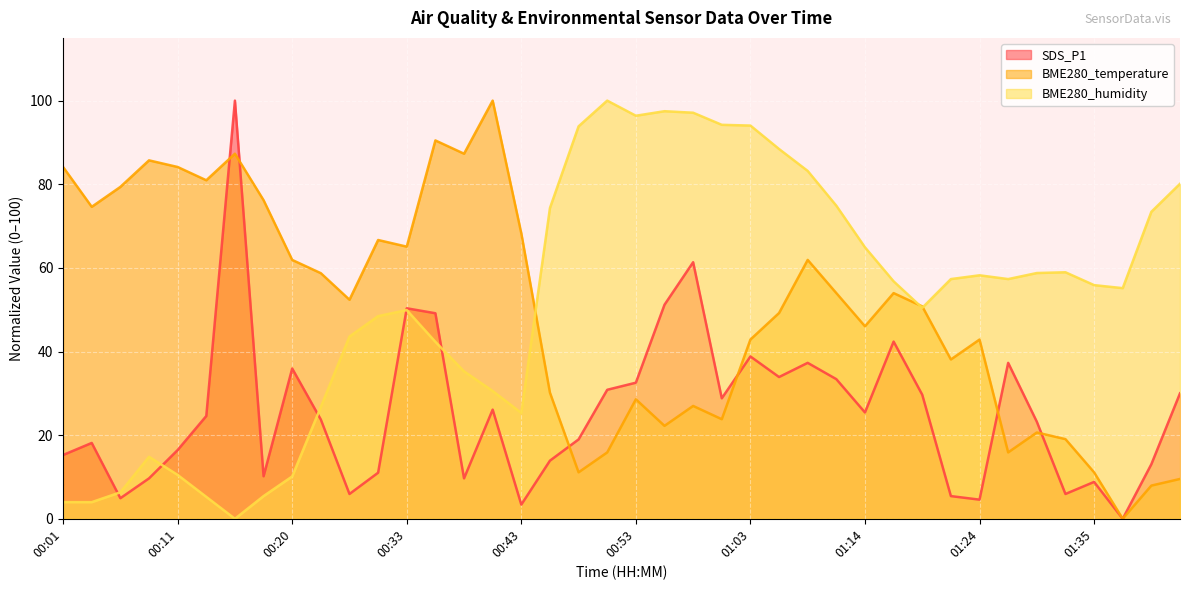

Reading left to right, transcribe all the data shown in this chart.

SDS_P1: 15.3	18.1	4.9	9.7	16.4	24.6	100.0	10.2	35.9	23.7	5.9	11.0	50.3	49.2	9.7	26.1	3.4	13.9	19.0	30.8	32.5	51.2	61.4	28.8	38.8	33.9	37.3	33.4	25.4	42.4	29.7	5.4	4.6	37.3	23.2	5.9	8.8	0.0	13.1	30.0
BME280_temperature: 84.1	74.6	79.4	85.7	84.1	81.0	87.3	76.2	61.9	58.7	52.4	66.7	65.1	90.5	87.3	100.0	68.3	30.2	11.1	15.9	28.6	22.2	27.0	23.8	42.9	49.2	61.9	54.0	46.0	54.0	50.8	38.1	42.9	15.9	20.6	19.0	11.1	0.0	7.9	9.5
BME280_humidity: 4.0	4.0	6.3	14.8	10.5	5.2	0.0	5.4	10.1	26.8	43.6	48.5	49.9	42.3	35.3	30.6	25.3	74.3	93.9	100.0	96.4	97.5	97.1	94.2	94.0	88.4	83.2	74.9	64.9	56.8	50.5	57.3	58.2	57.3	58.8	59.0	55.9	55.2	73.4	80.1